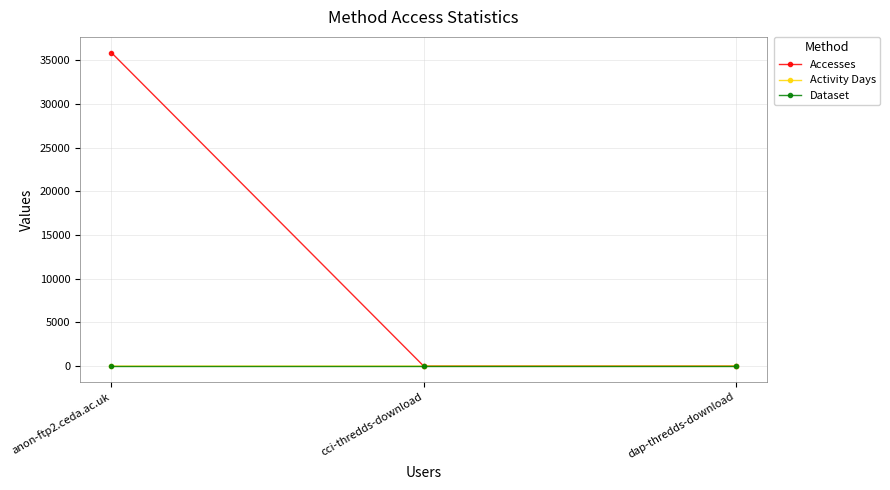

What is the minimum value shown in the chart?

1